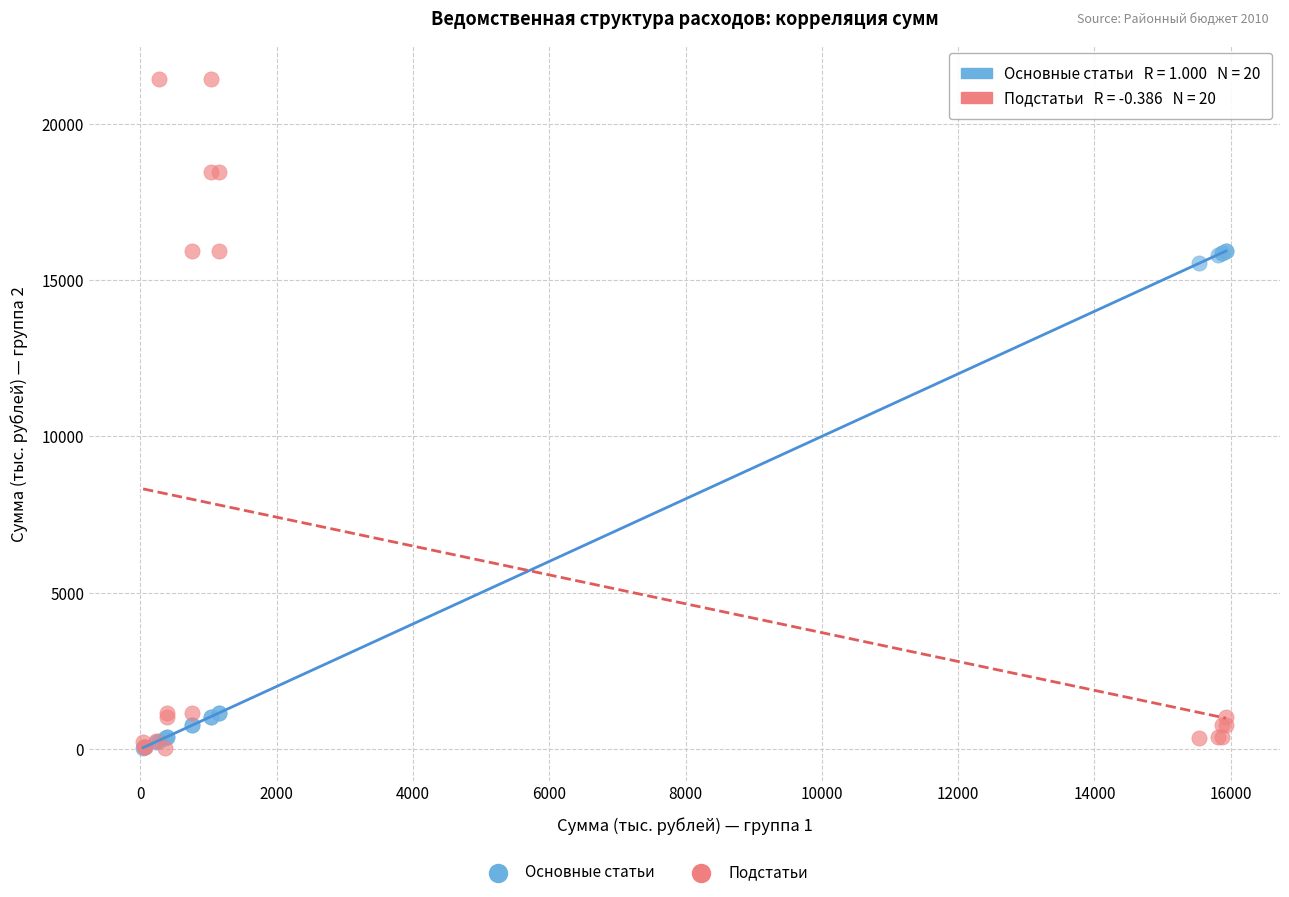

In the Подстатьи series, what Y value is closest to 10736?

15928.2